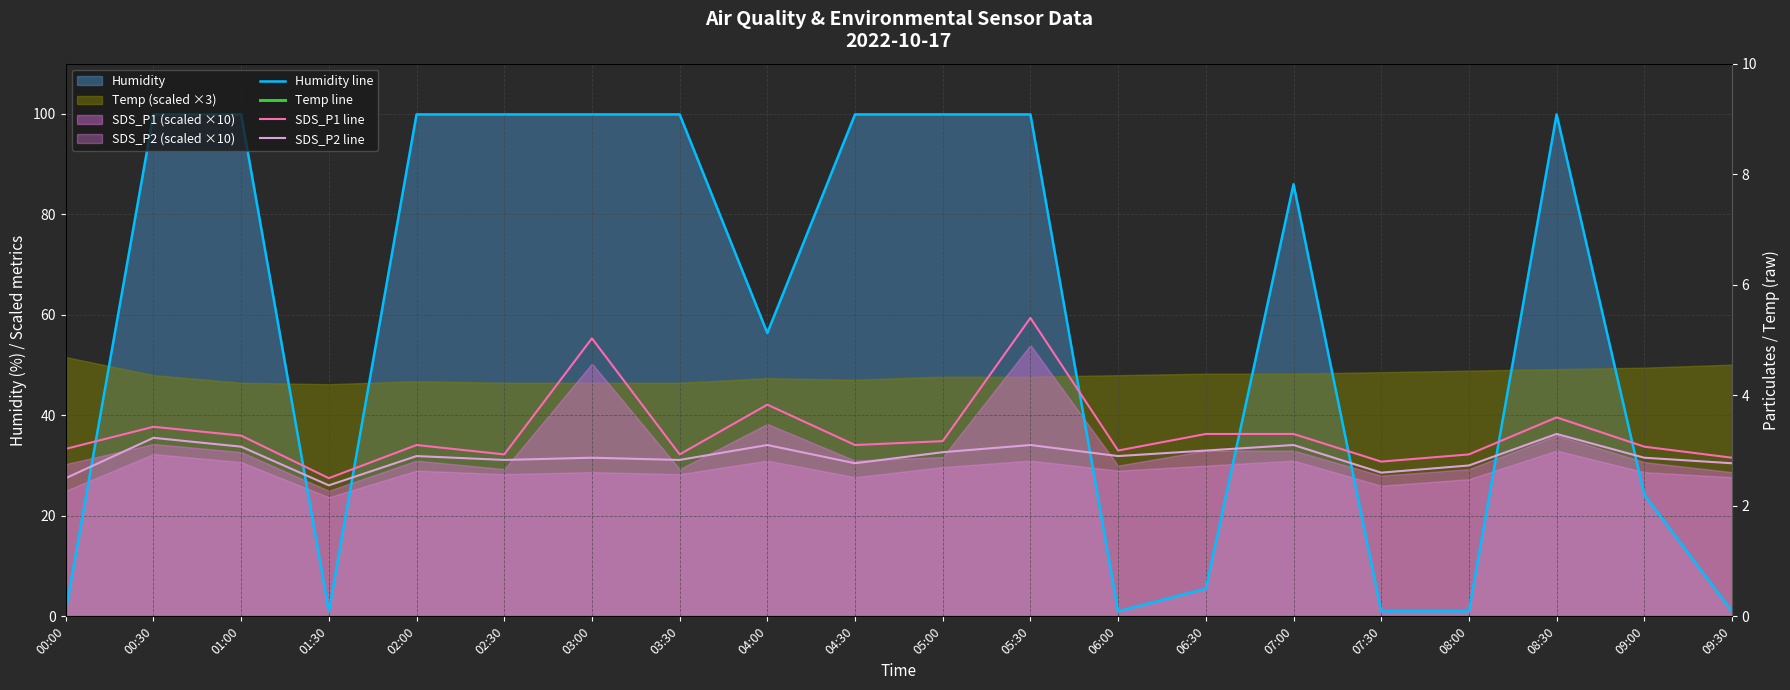

Count the number of categories in the chart.

20